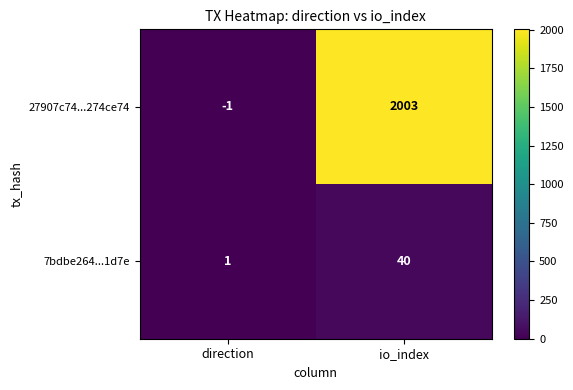

Which series has the widest spread of values?

27907c74...274ce74